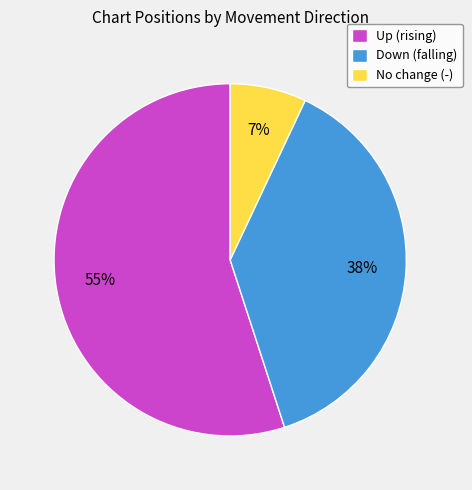

Which has a higher value, Down (falling) or No change (-)?

Down (falling)